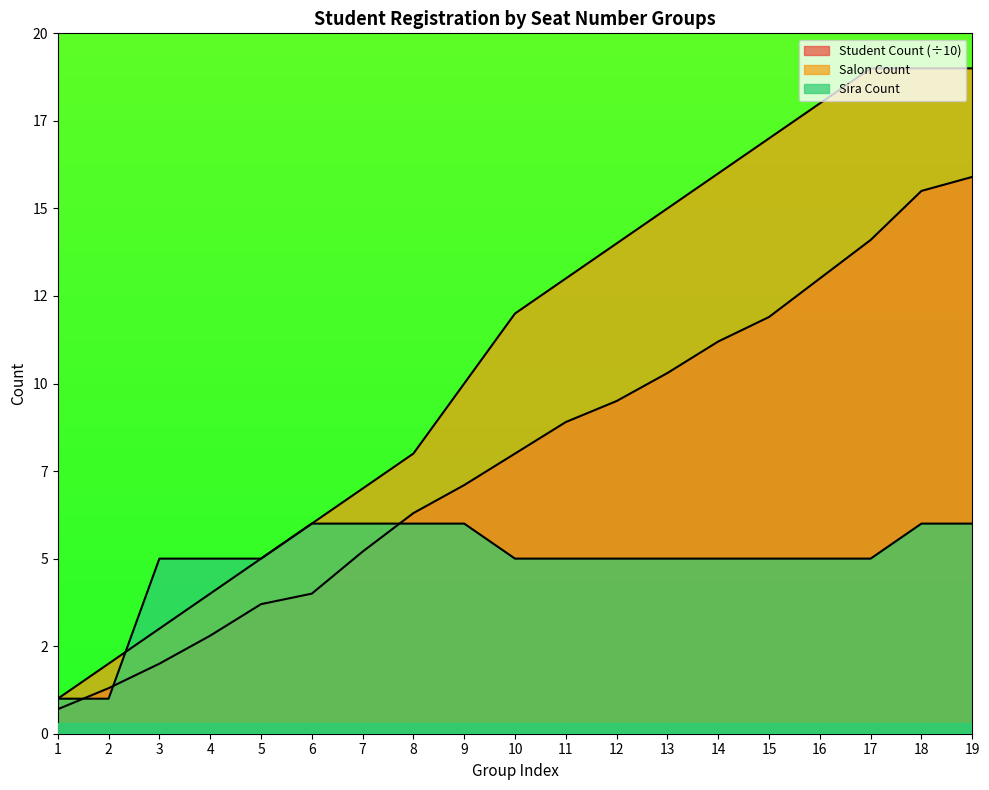

Which label corresponds to the largest value in the chart?

17